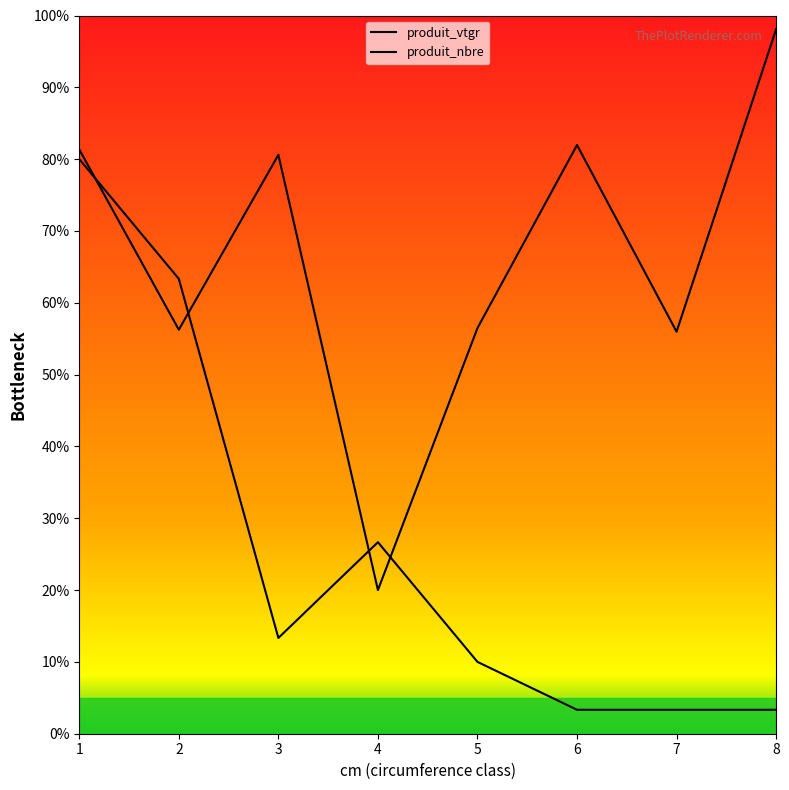

At 6, list the series in order from largest to smallest.

produit_vtgr, produit_nbre